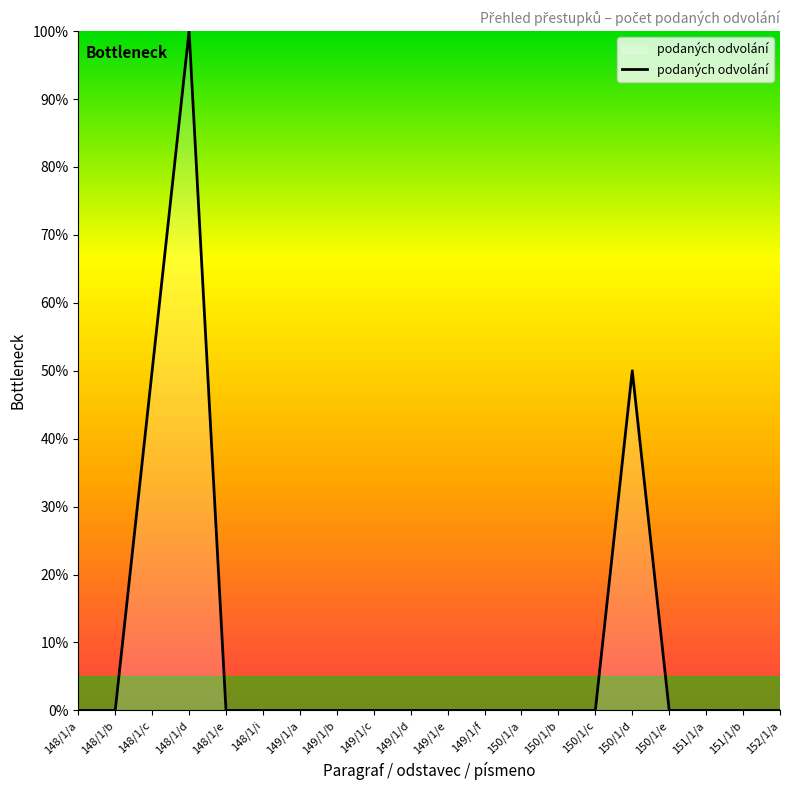

Does the chart display data point markers on the line(s)?

No